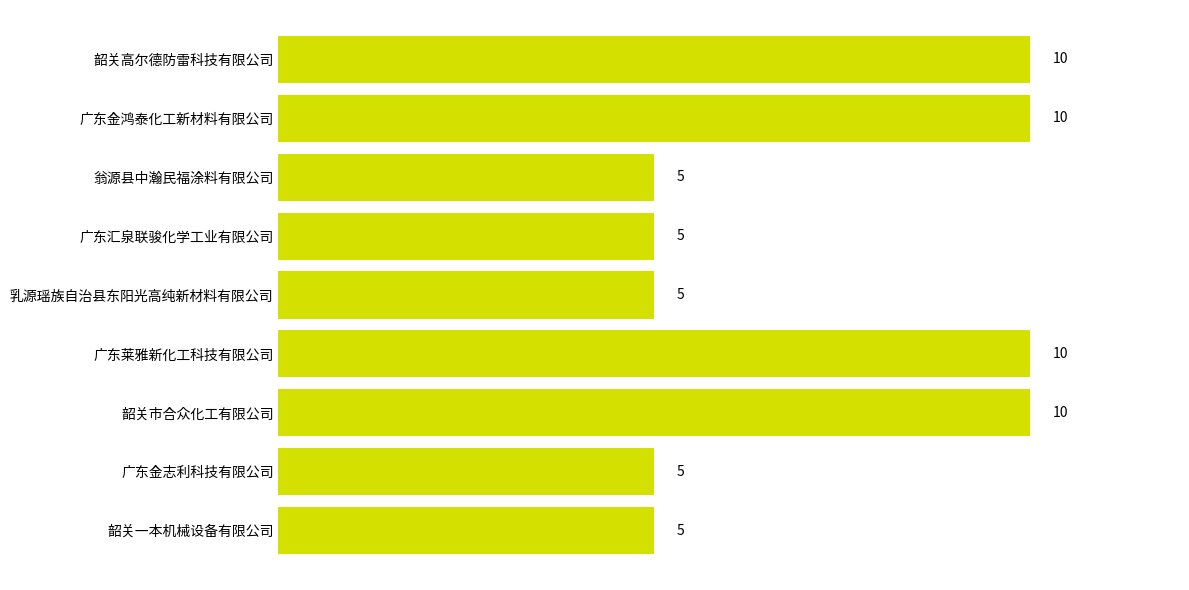

How many values are between 5 and 10?

9